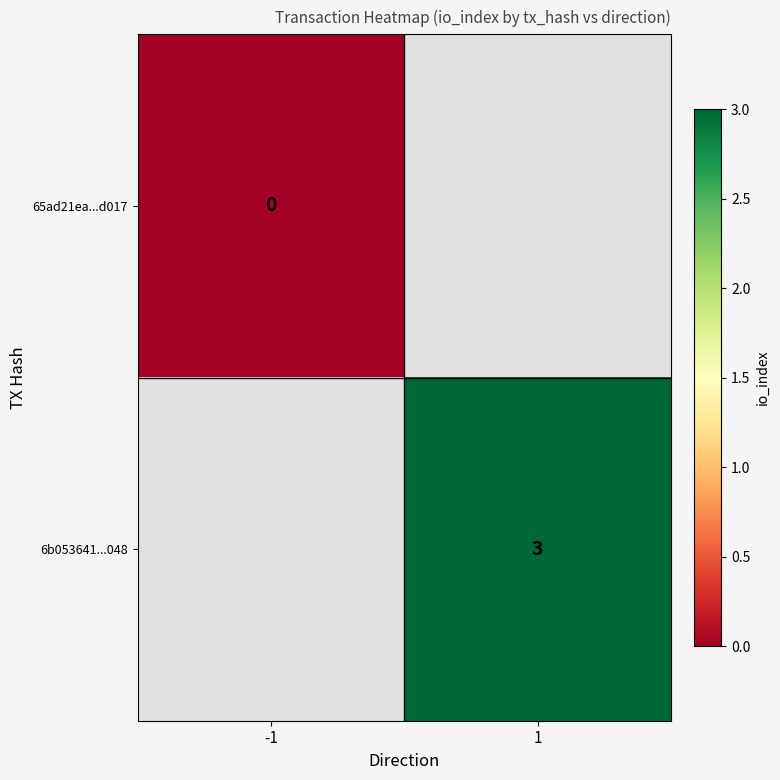

The 6b053641...048 series shows 2.0 at 1. True or false?

False